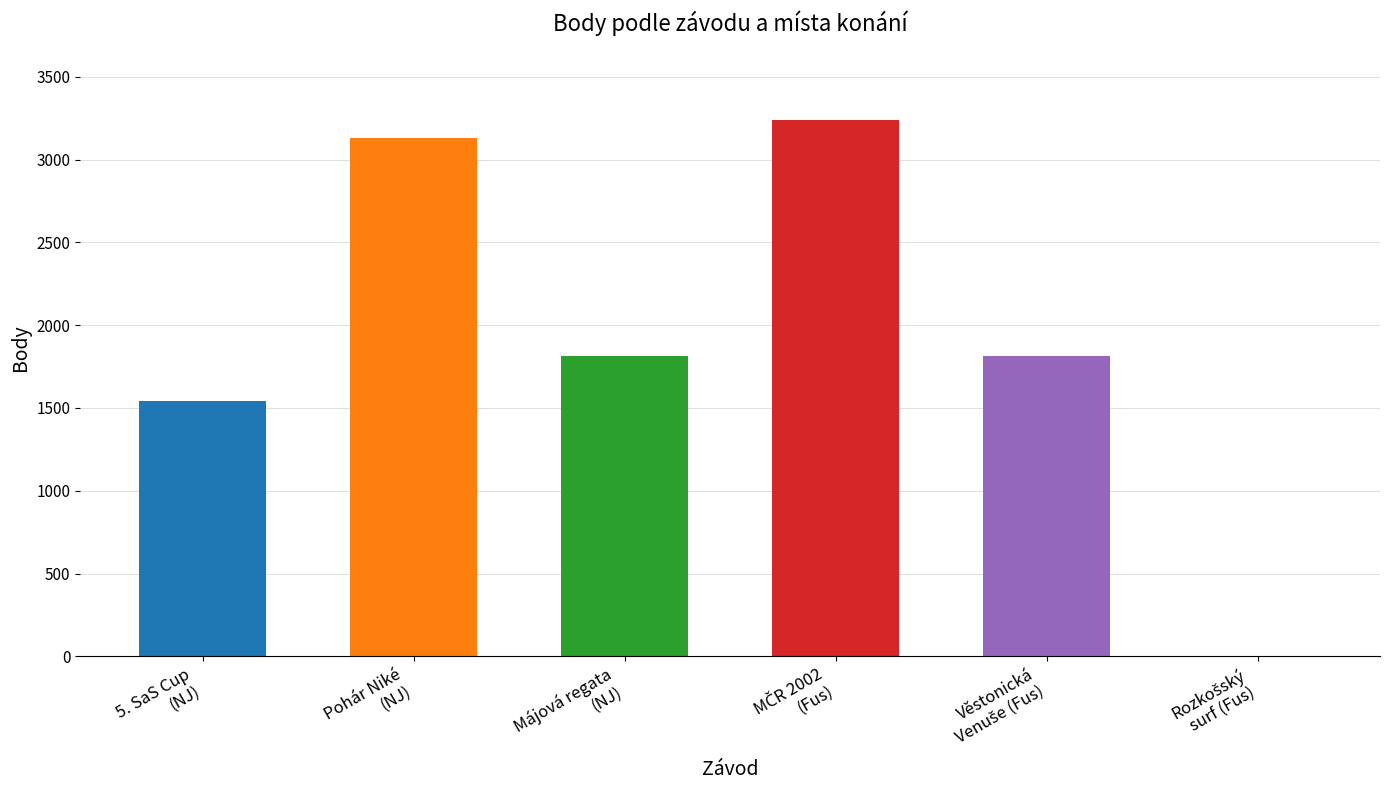

Are the bars grouped side by side (vs. stacked)?

No